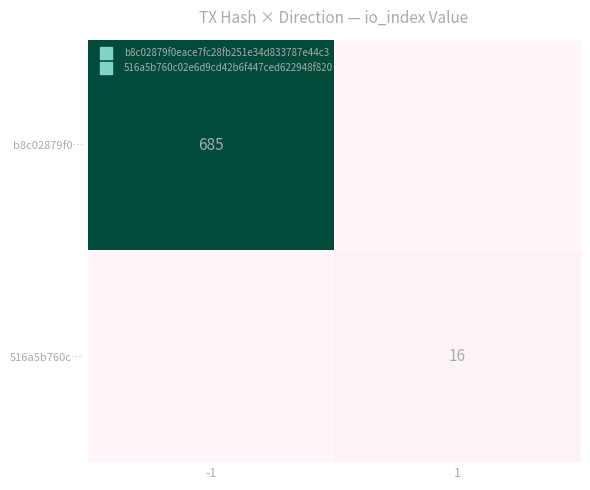

What is the average value of the b8c02879f0… series?

342